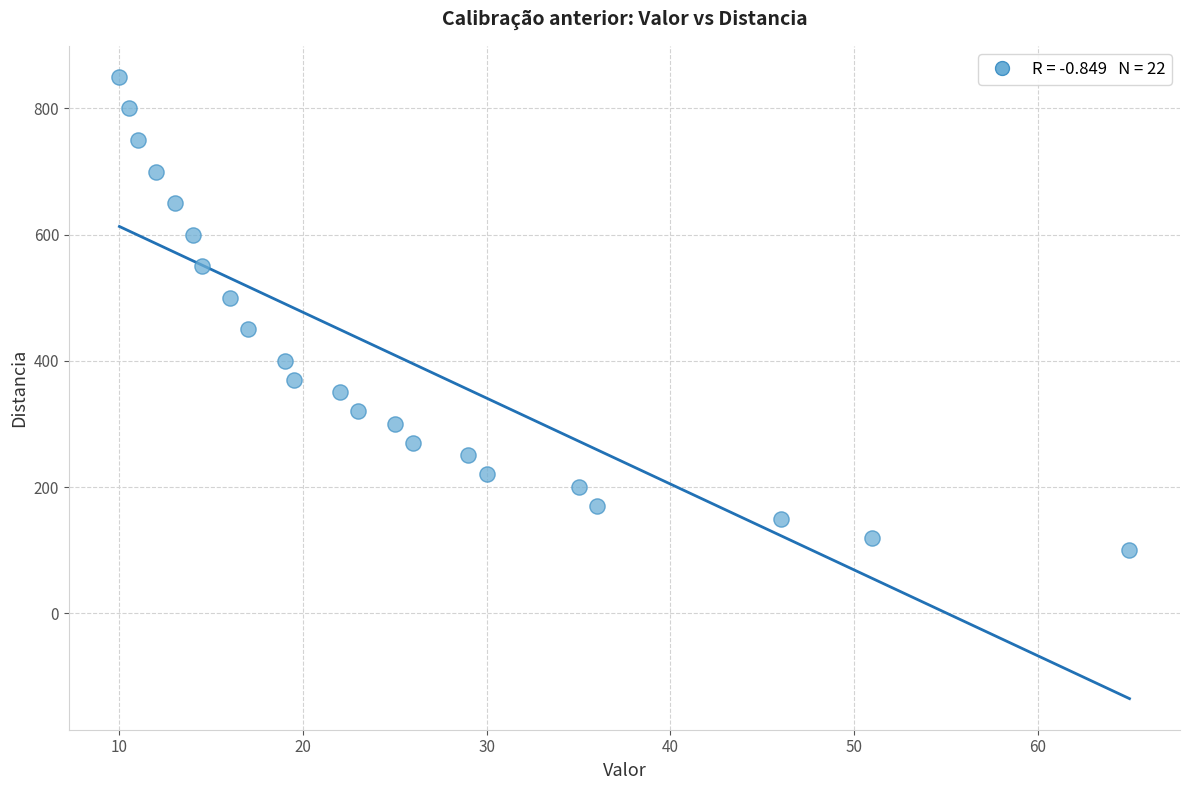

What is the range of Y values (max minus min)?

750